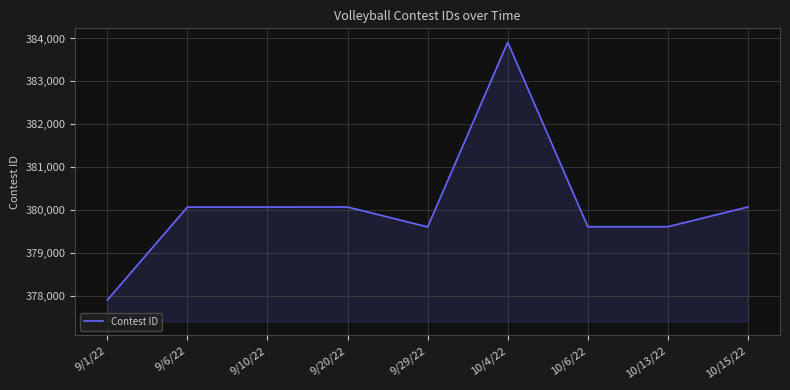

Approximately how many times larger is the value at 10/4/22 compared to 10/15/22?

1.0